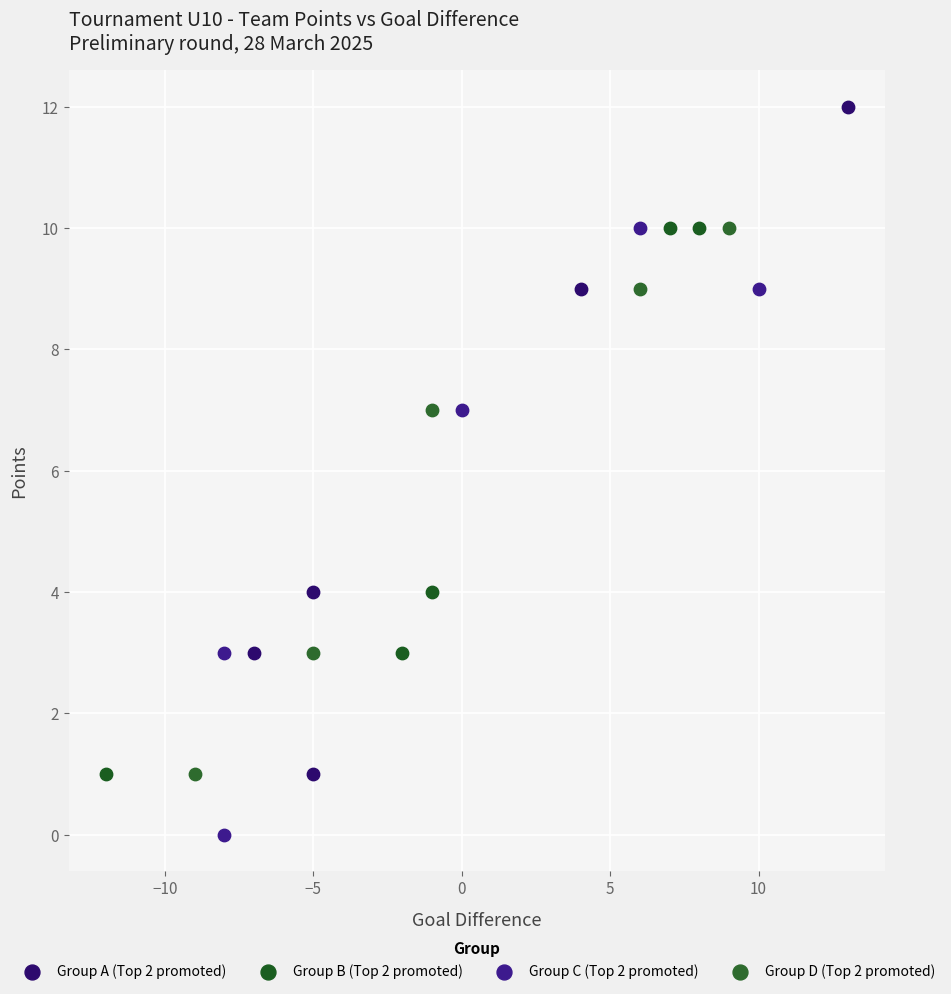

Which series contains the highest Y value?

Group A (Top 2 promoted)